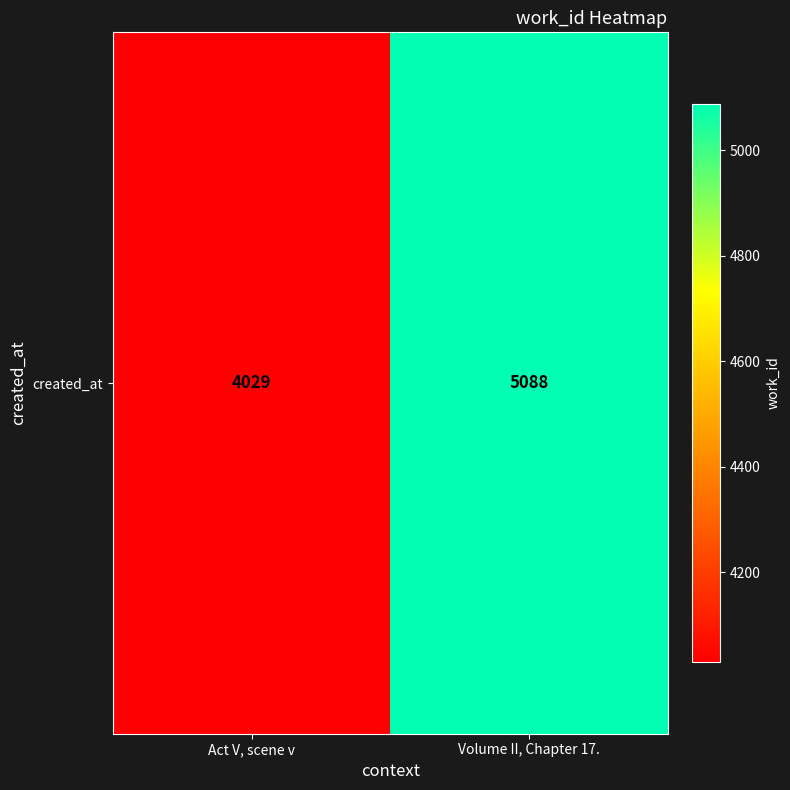

Reading left to right, what are all the values shown in this chart?

Act V, scene v=4029	Volume II, Chapter 17.=5088